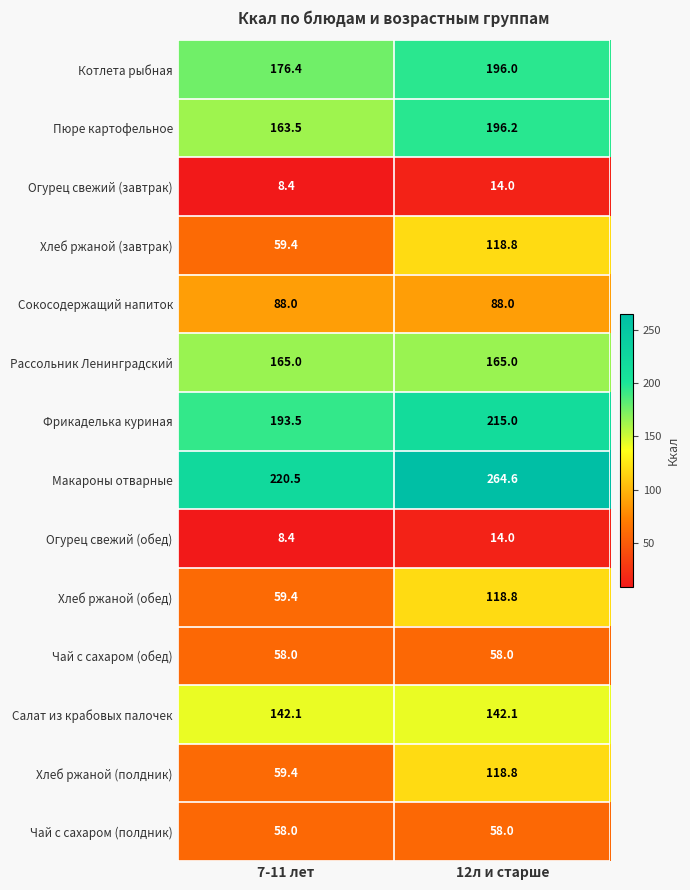

How many data points does each series have?

2